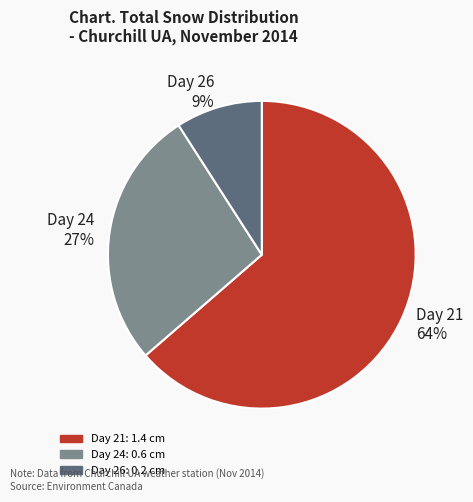

Is the sum of Day 21 64% and Day 26 9% greater than half?

Yes